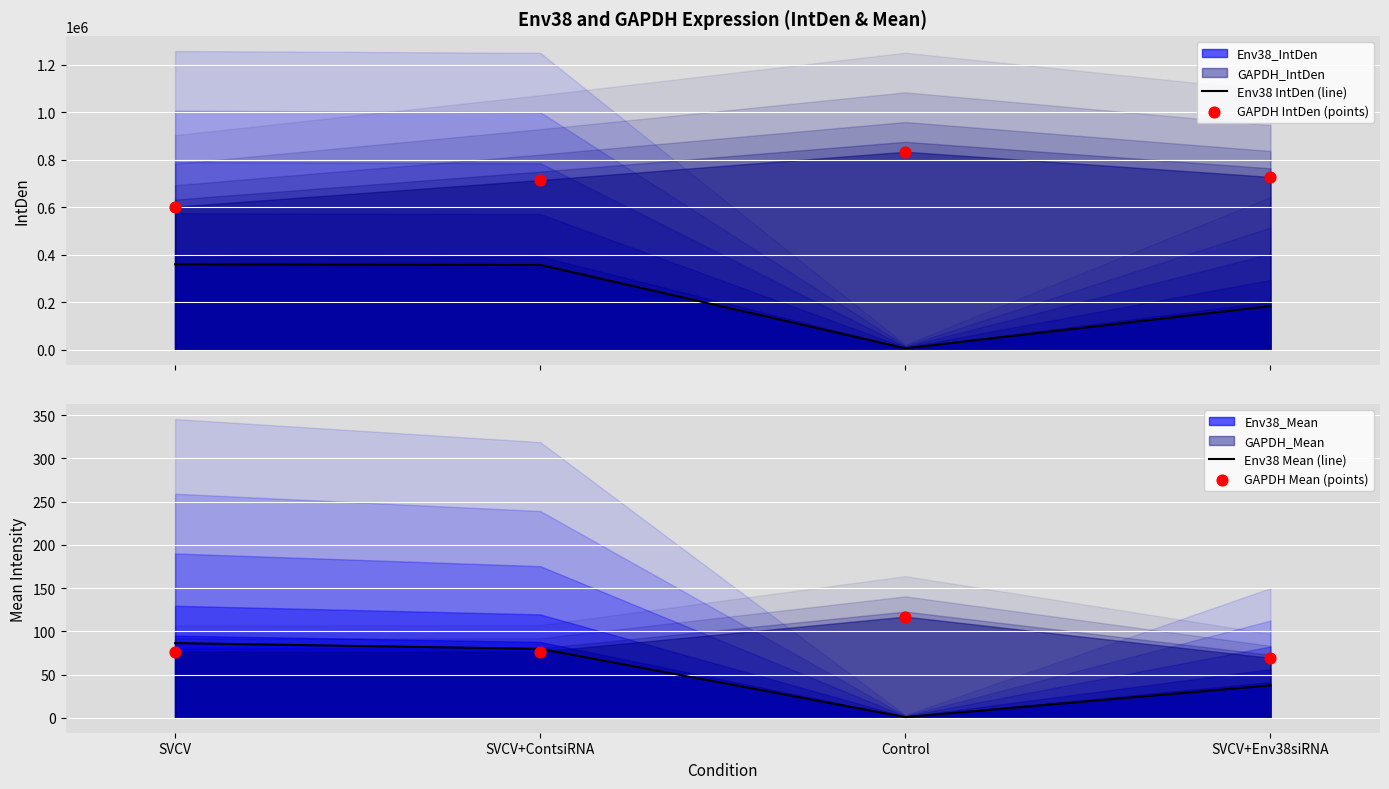

At which category is the sum across all series the highest?

SVCV+ContsiRNA